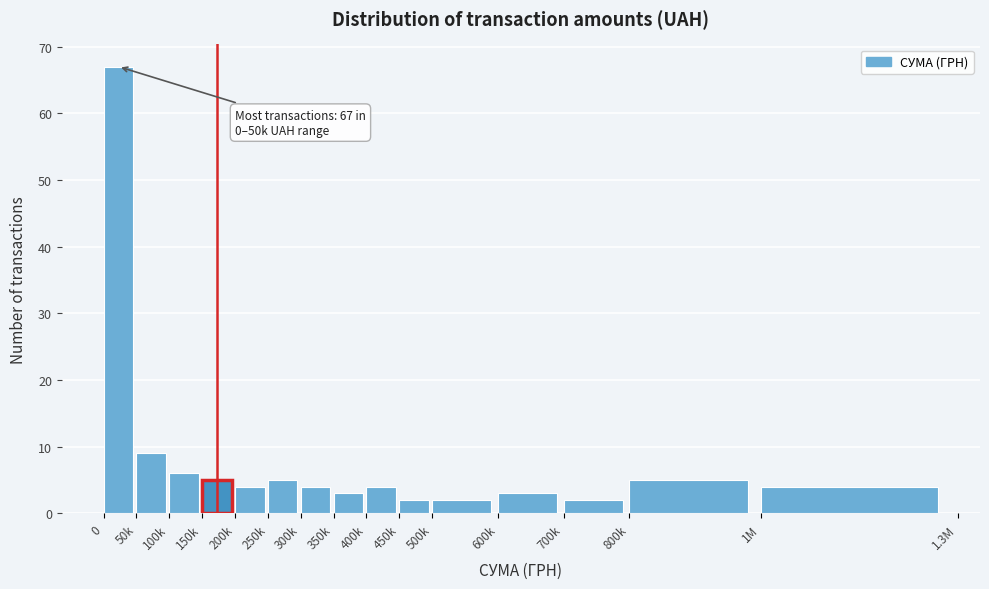

Reading right to left, transcribe all the data shown in this chart.

4	5	2	3	2	2	4	3	4	5	4	5	6	9	67